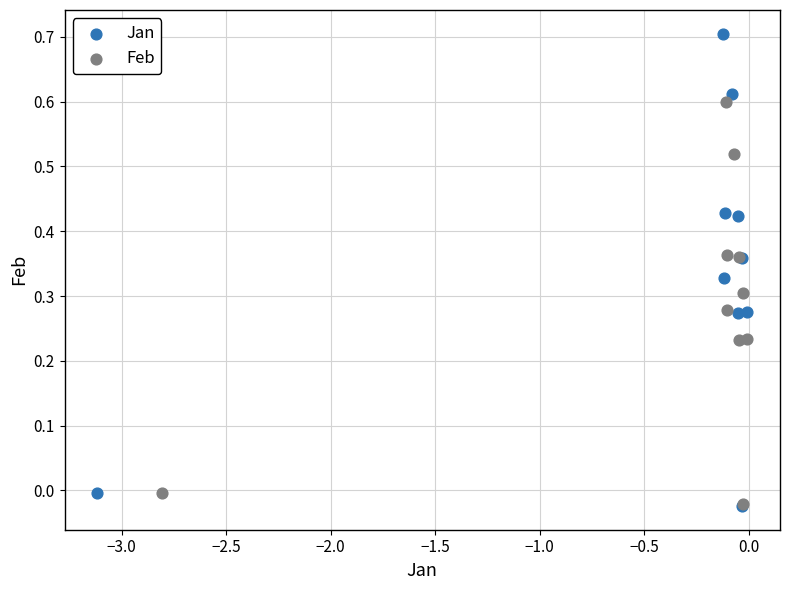

What are all the series names shown in the legend?

Jan, Feb